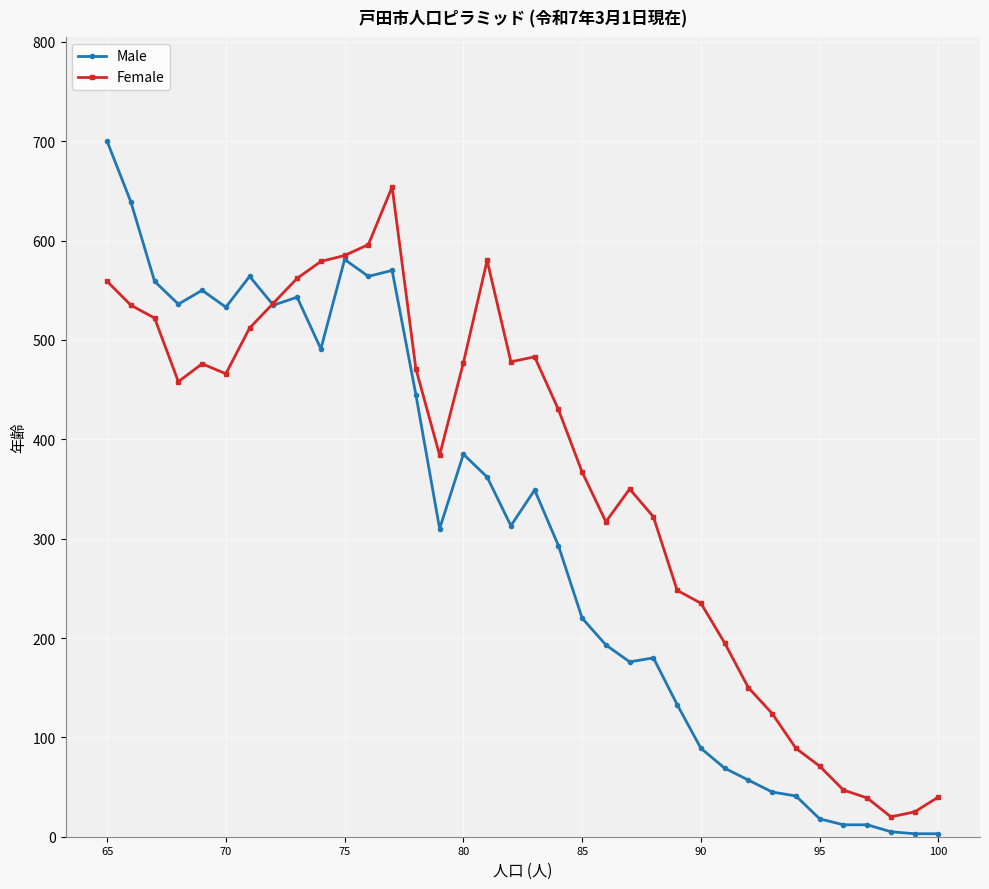

Which category has the highest value in the Male series?

65